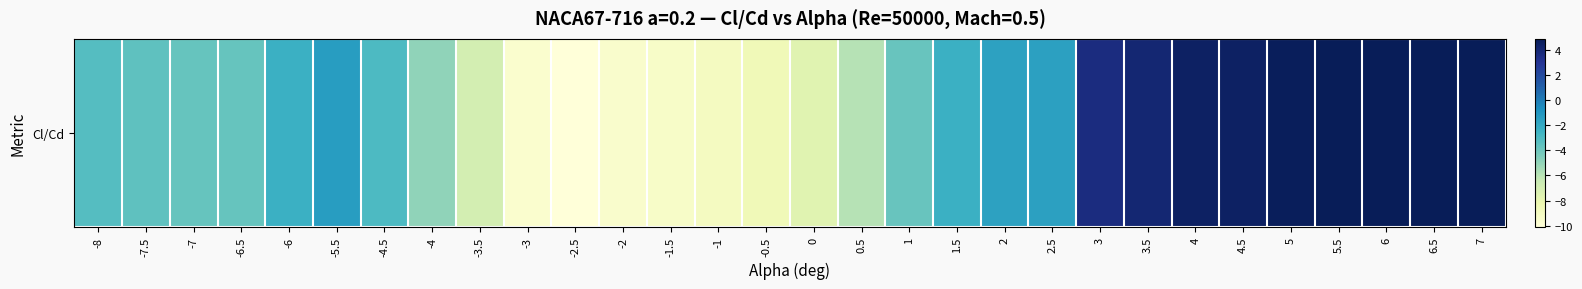

Is it true that the value at 4.5 is 4.5?

True